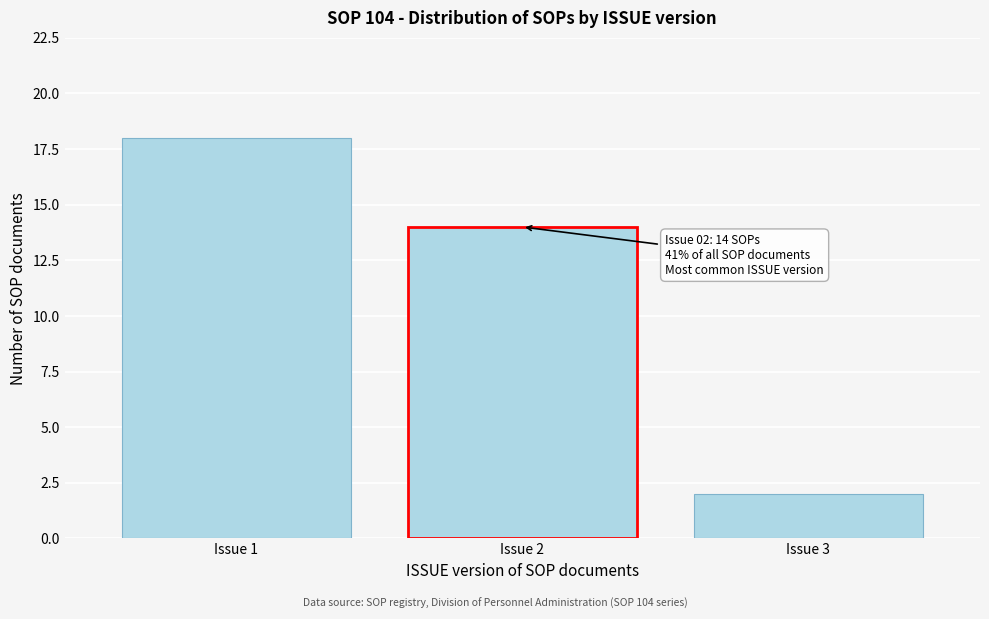

Reading right to left, list all the values displayed in this chart.

Issue 3=2	Issue 2=14	Issue 1=18